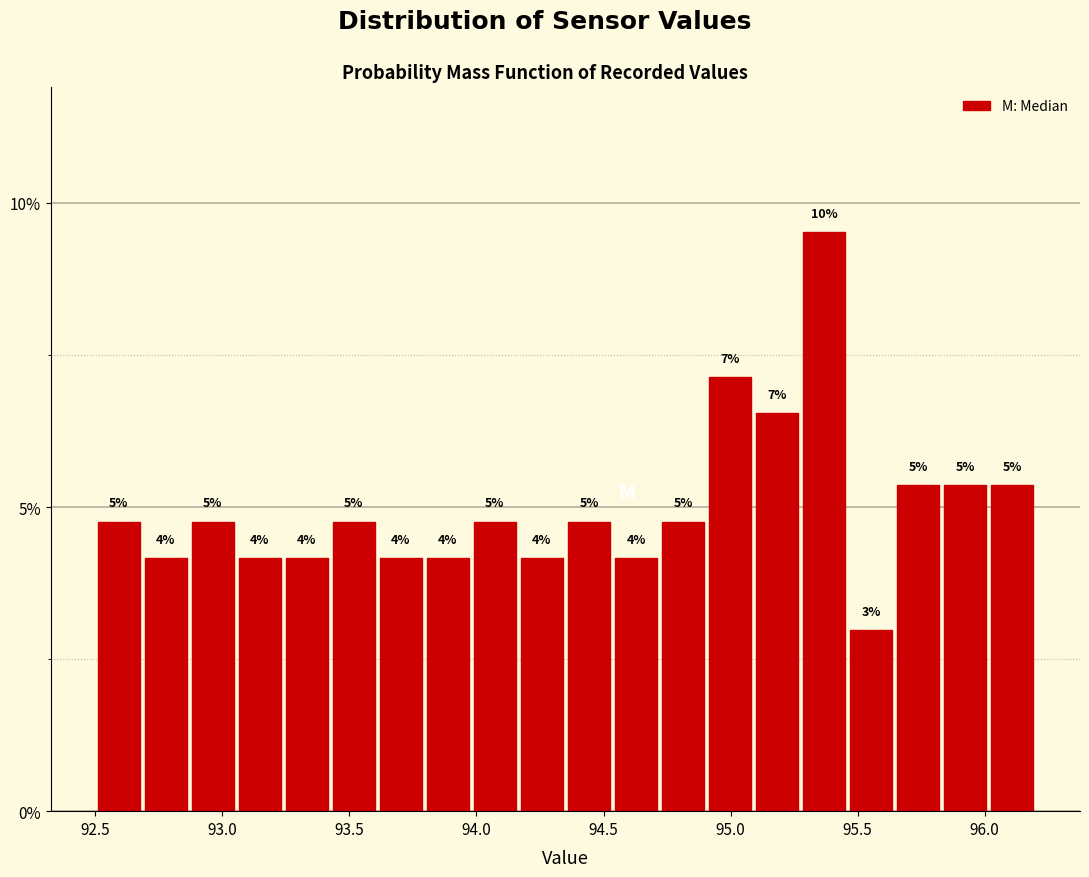

Around what value on the x-axis is the tallest bar? Give the approximate position of its centre, as read against the axis.

95.35